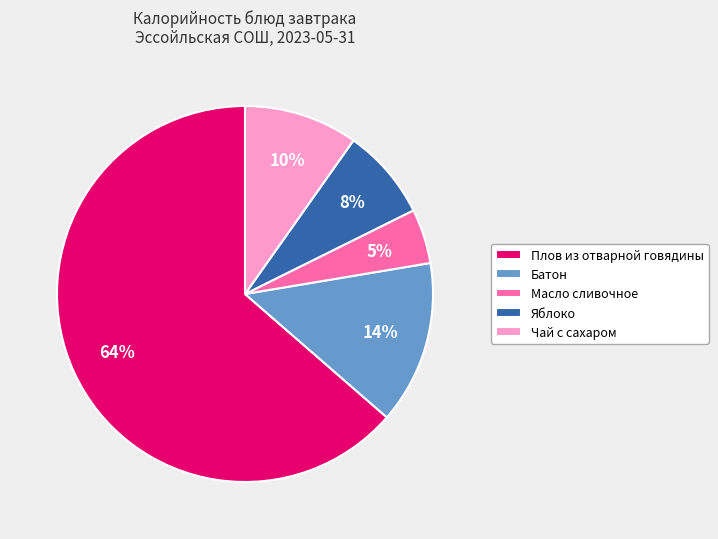

To the nearest percent, what is the difference between the Яблоко and Чай с сахаром slice percentages?

2%